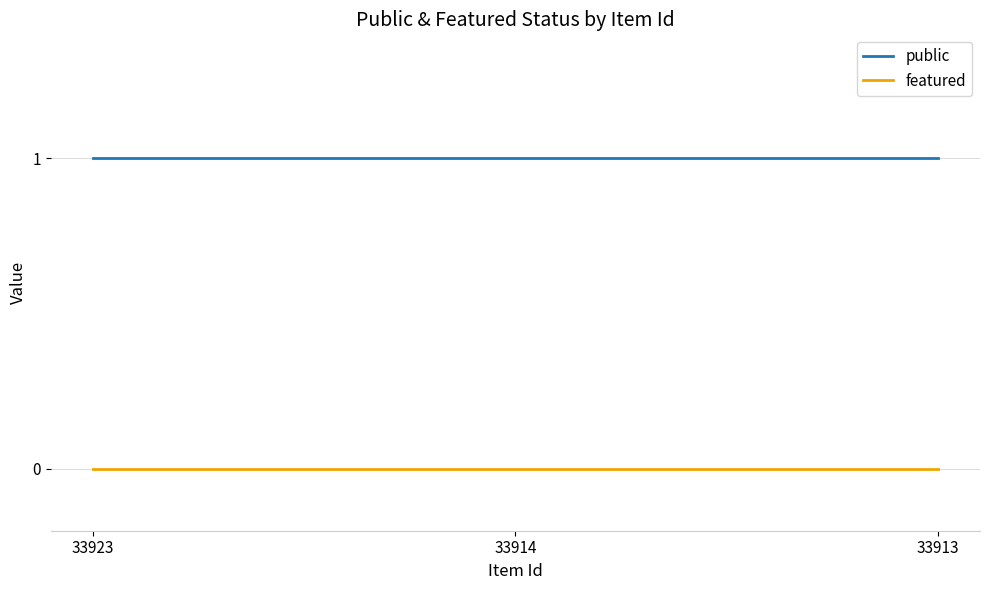

At how many categories does at least one series exceed 0?

3